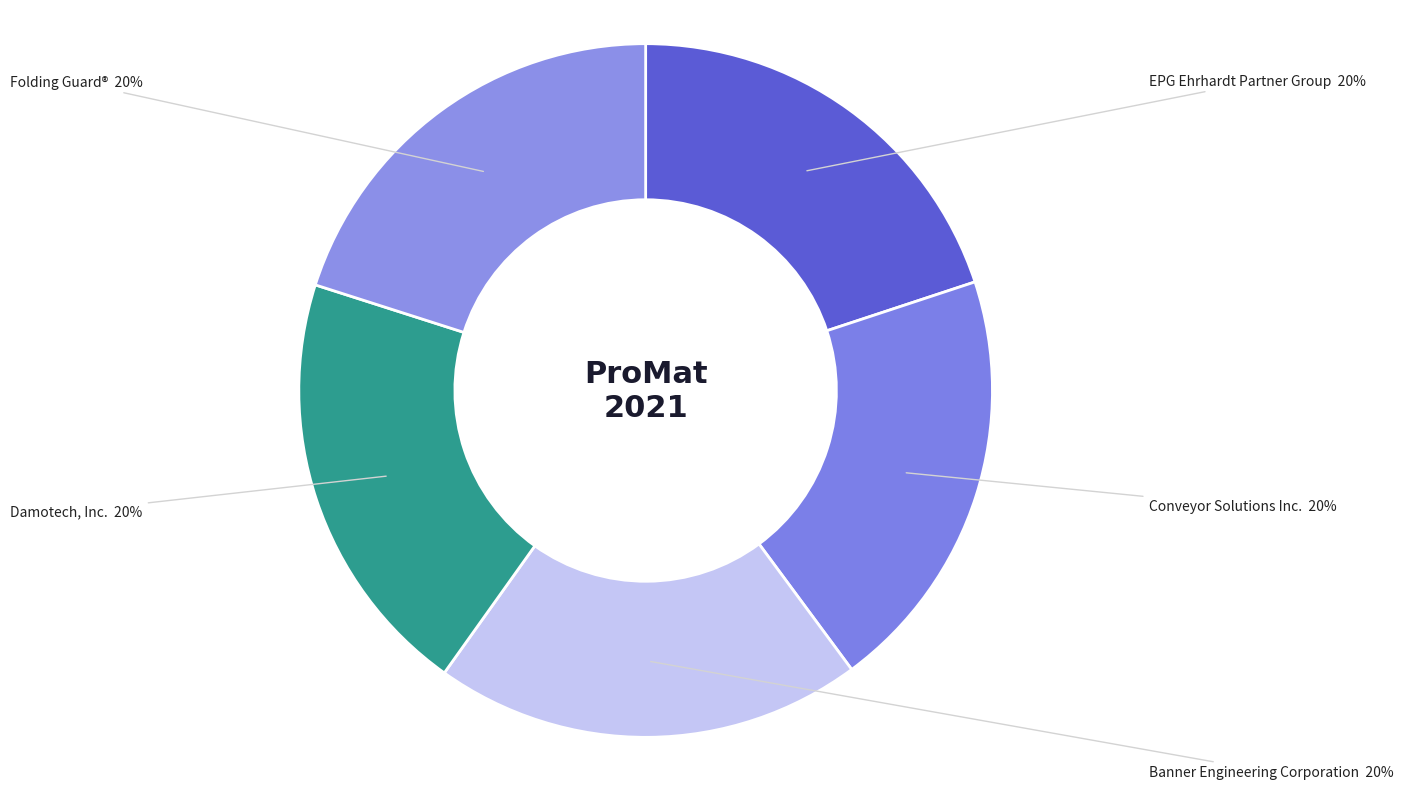

Is the sum of Banner Engineering Corporation and EPG Ehrhardt Partner Group greater than half?

No